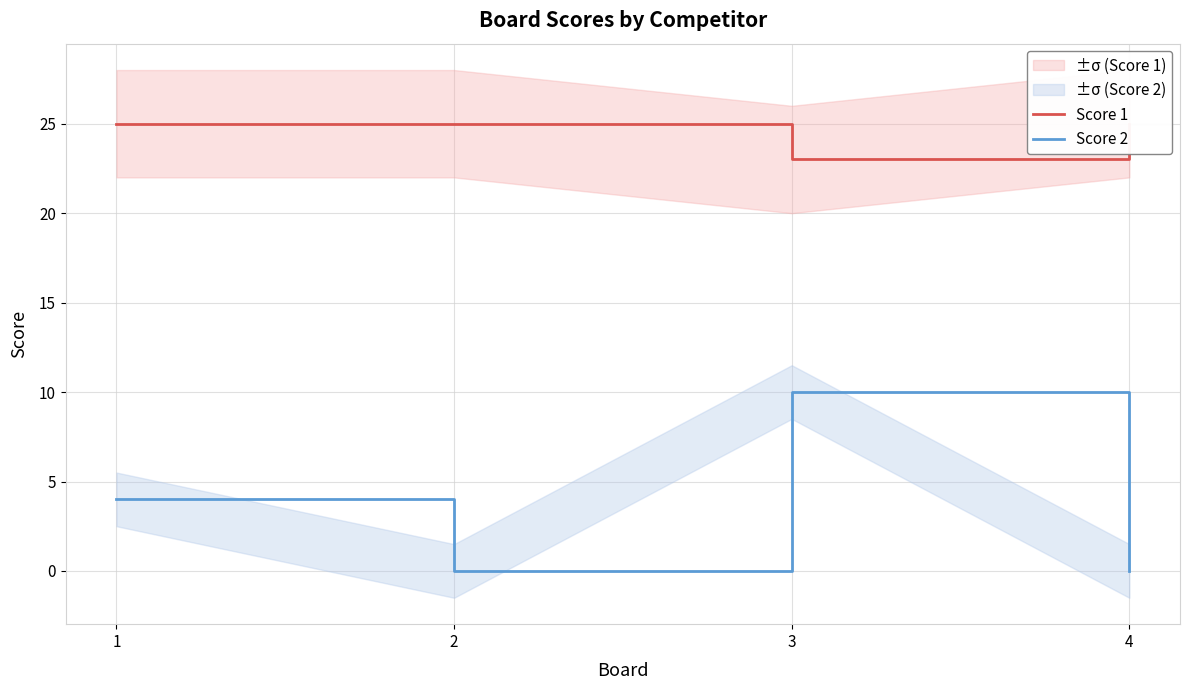

True or false: Score 2 has a value of 5 at 4.

False